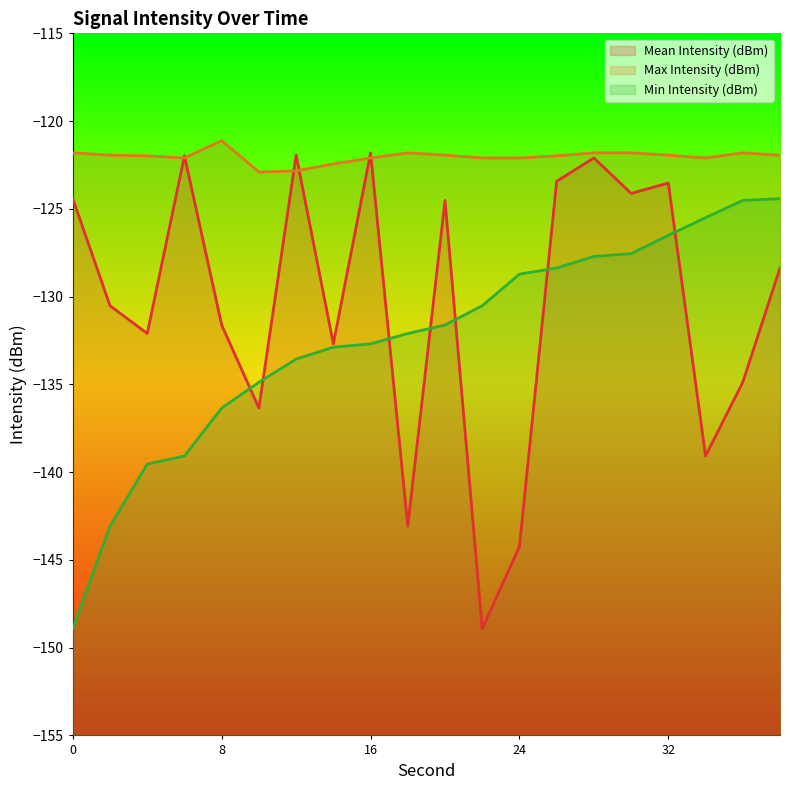

Does the chart display data point markers on the line(s)?

No